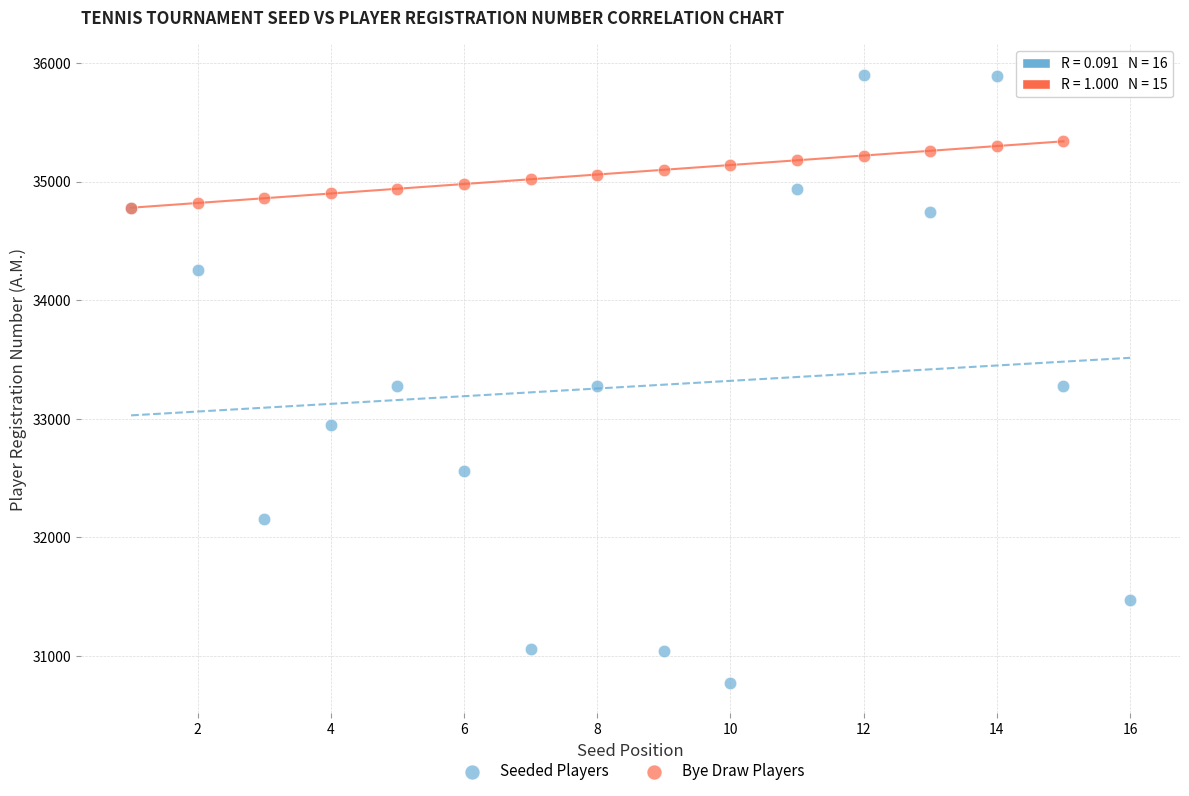

Which series has the largest Y range (max minus min)?

Seeded Players